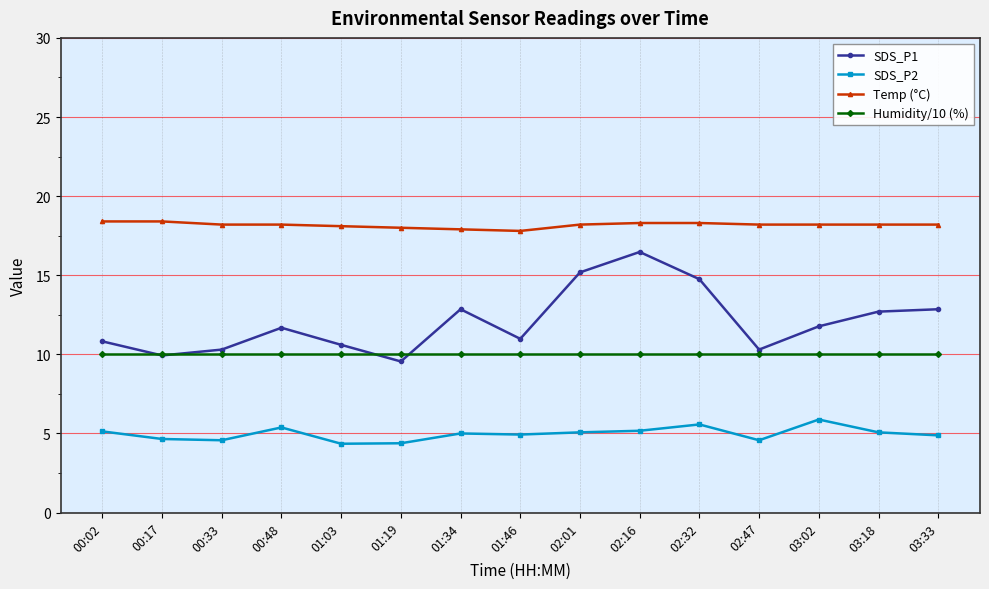

Which category has the highest value in the SDS_P1 series?

02:16